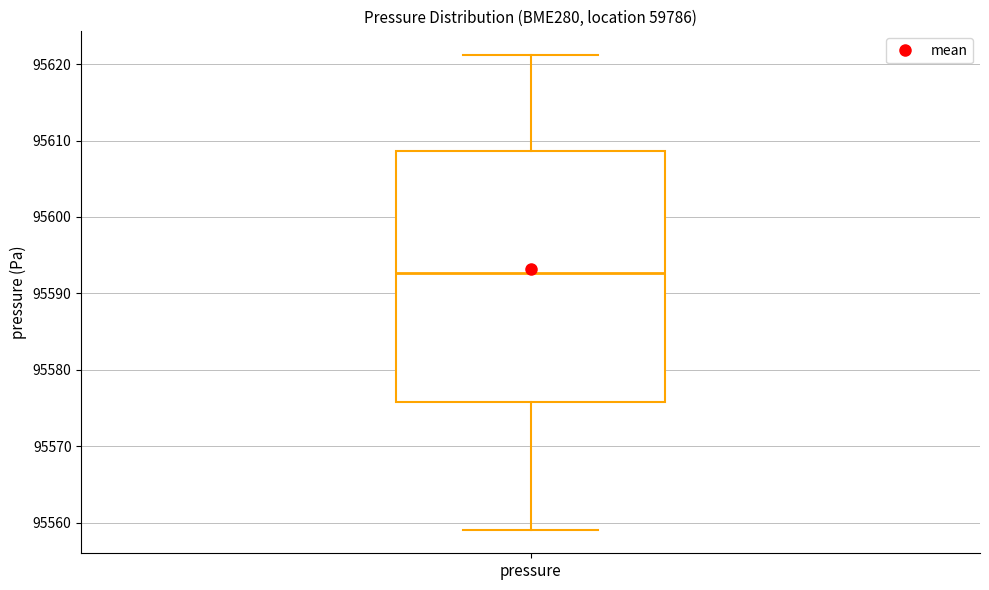

Read this box plot against the y-axis: the position of the median line, the range covered by the box, and the ends of both whiskers. The values are not printed on the chart, so give them approximately, as read against the axis.

median 95593, box 95576 to 95609, whiskers 95559 to 95621